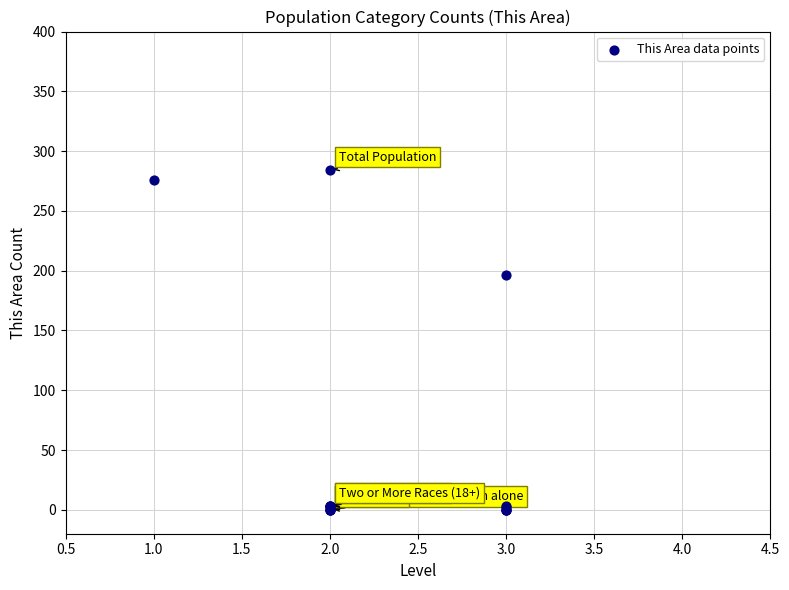

What Y value in the scatter plot is closest to 142?

196